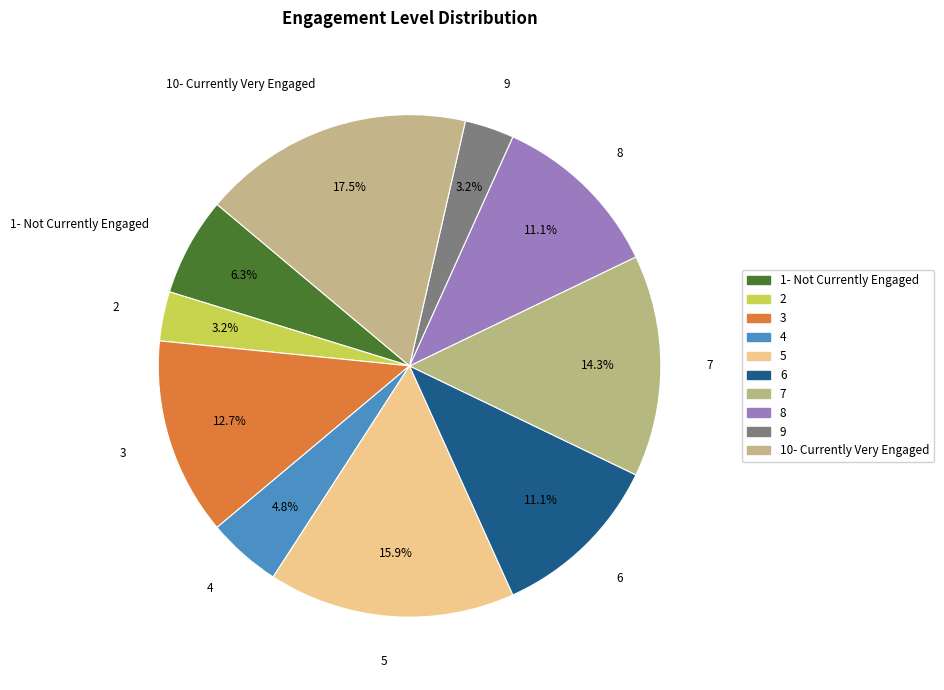

Which category has the biggest portion of the pie?

10- Currently Very Engaged